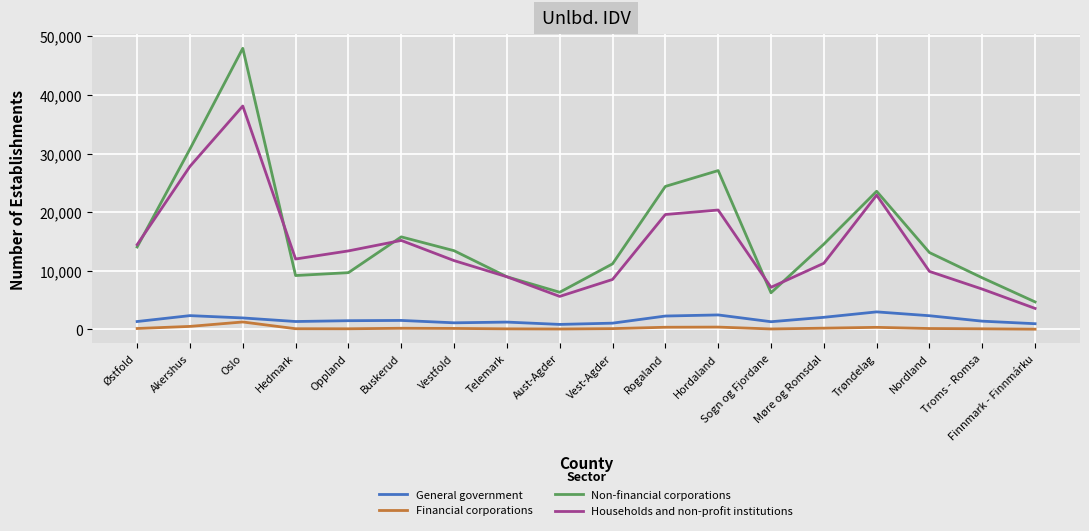

At which category is the sum across all series the highest?

Oslo